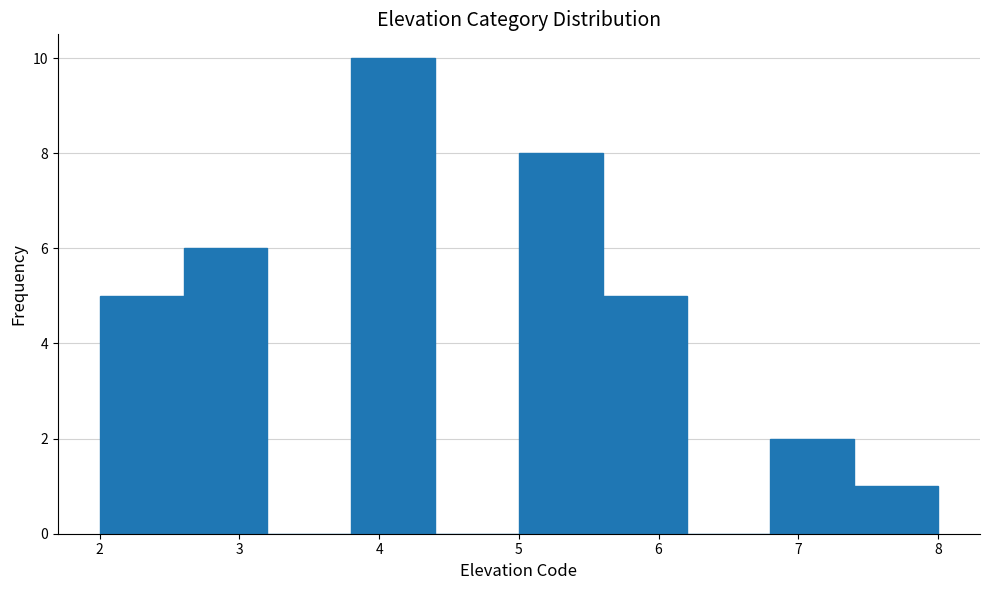

Over which range of the x-axis is the bar tallest?

3.8 to 4.4